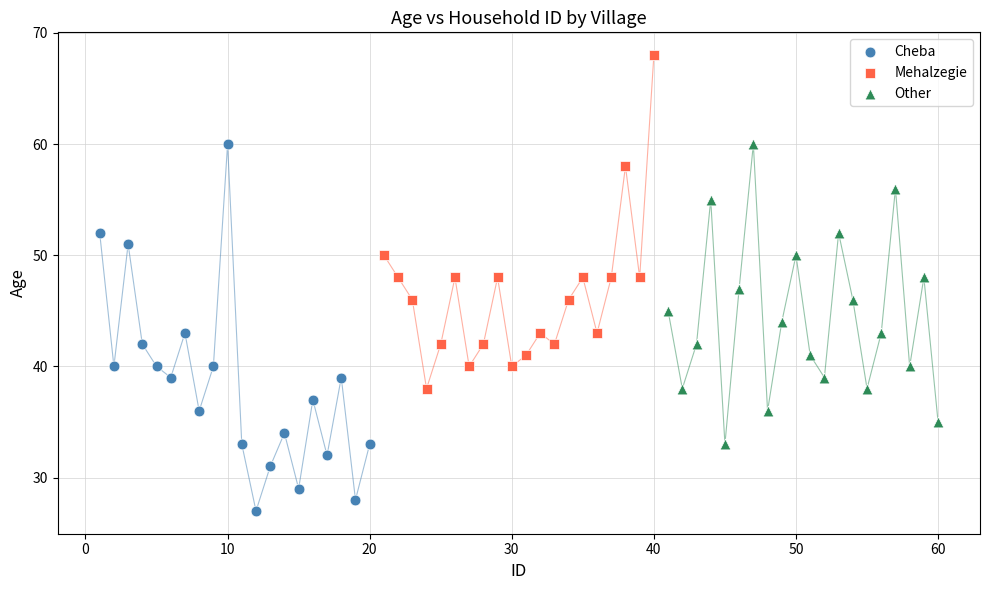

Which series reaches the minimum Y coordinate?

Cheba